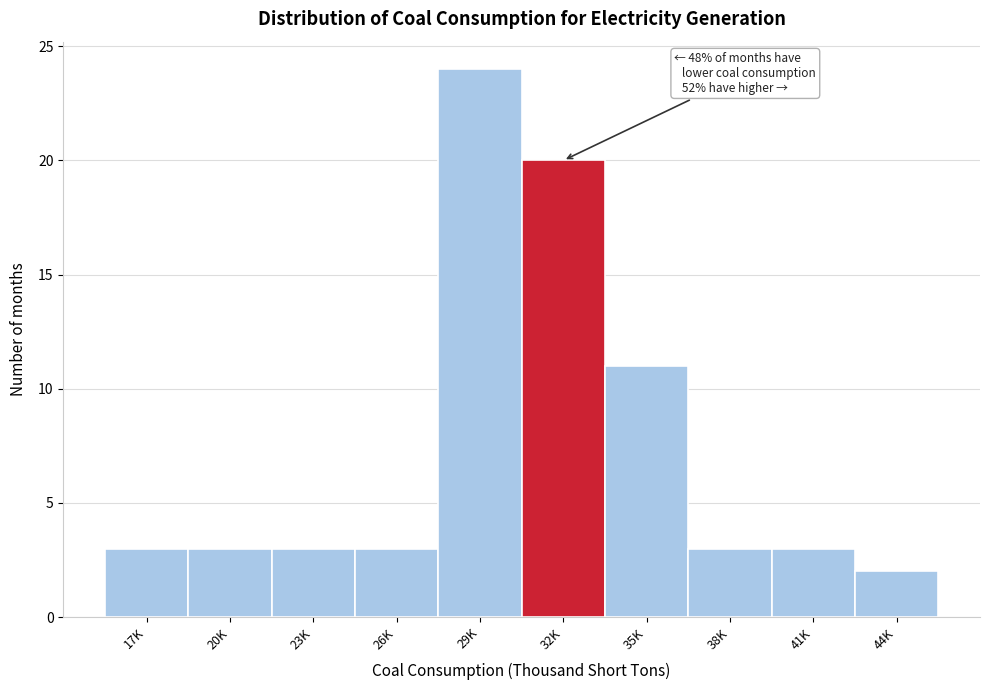

Reading left to right, list all the values displayed in this chart.

17K=3	20K=3	23K=3	26K=3	29K=24	32K=20	35K=11	38K=3	41K=3	44K=2